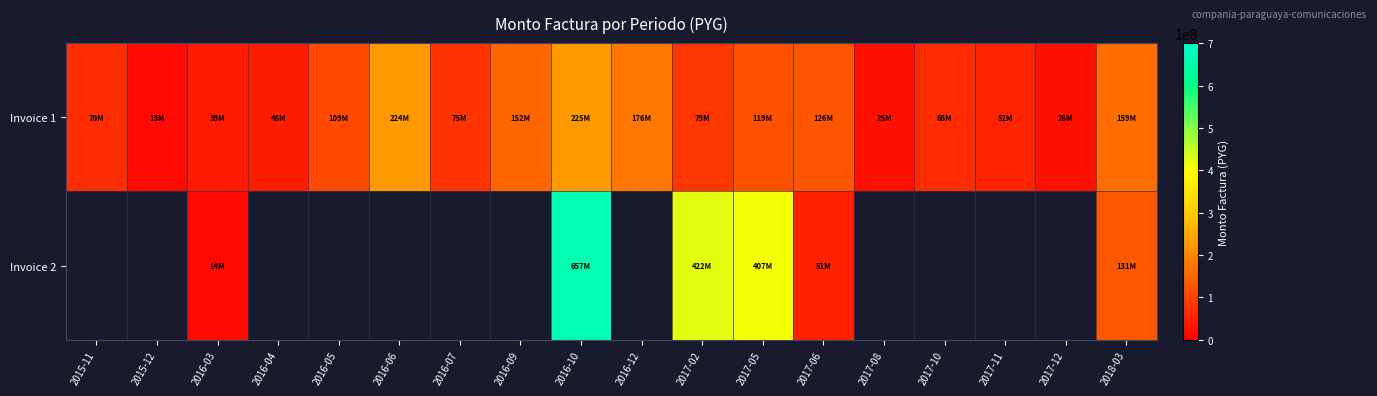

At which category is the sum across all series the highest?

2016-10